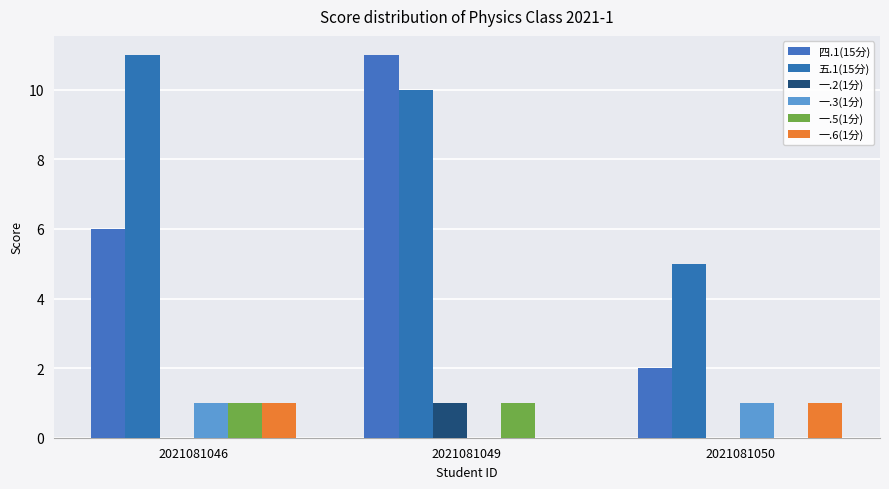

What is the approximate value of 五.1(15分) at 2021081046?

11